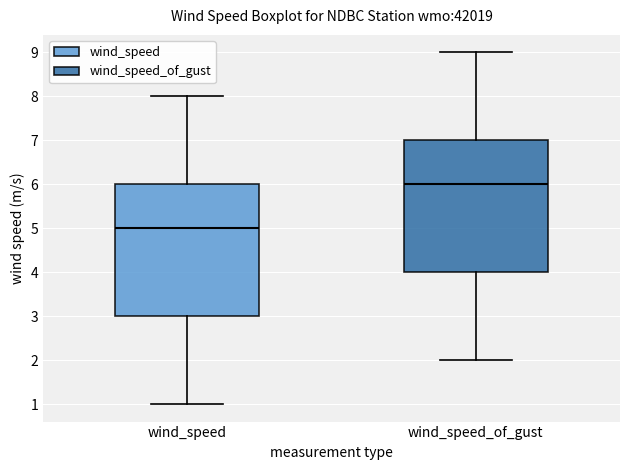

Where does the upper whisker of the box for wind_speed_of_gust end on the y-axis? The values are not printed on the chart, so give them approximately, as read against the axis.

9